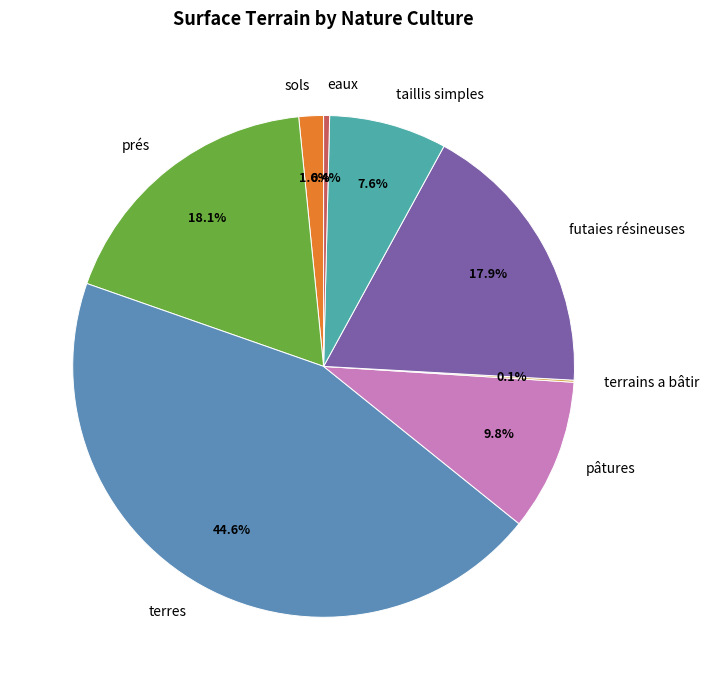

Is the sum of futaies résineuses and sols greater than half?

No